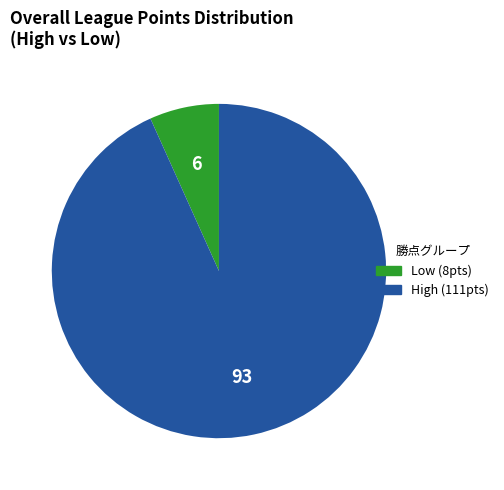

Does any single category account for the majority?

Yes